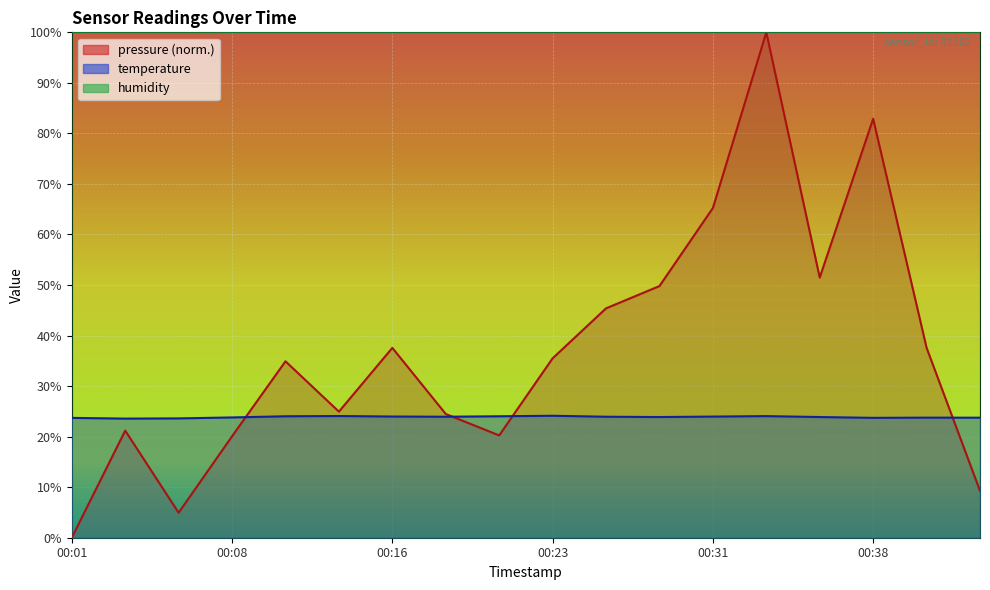

After their last crossing, which series has the higher values: temperature or pressure?

temperature